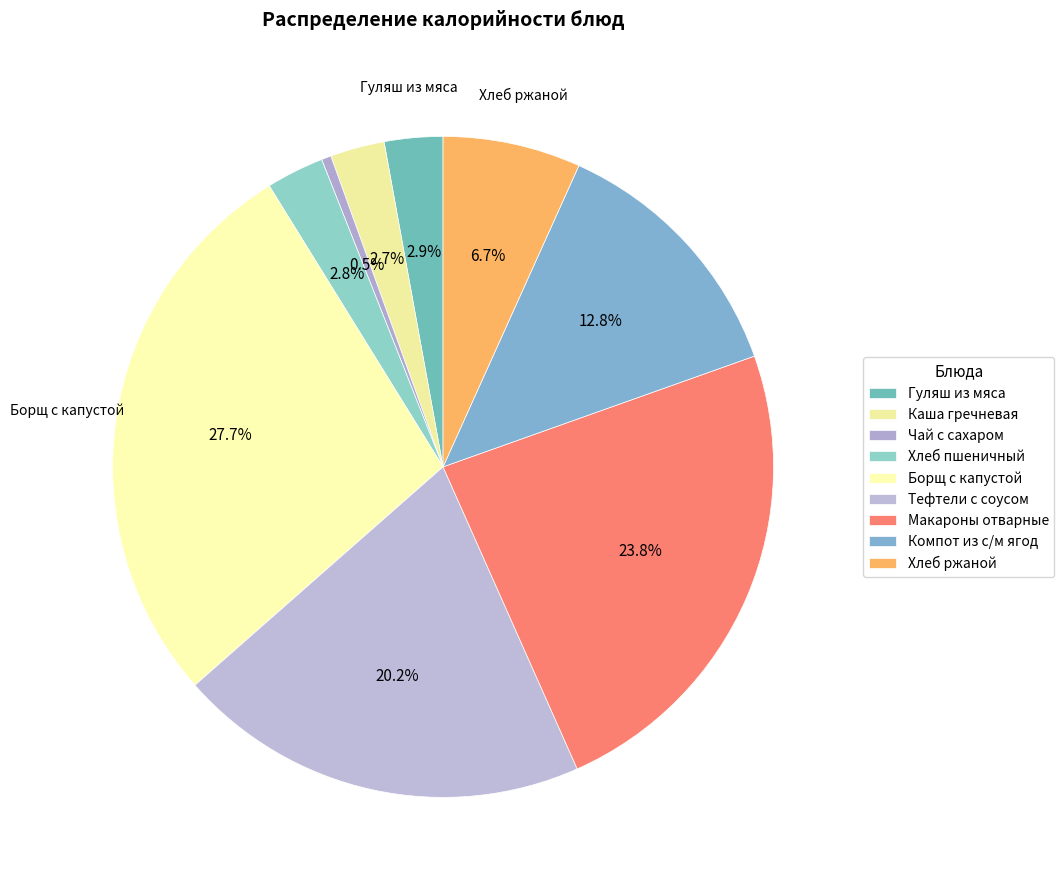

Is it true that Тефтели с соусом is 34% of the pie?

False